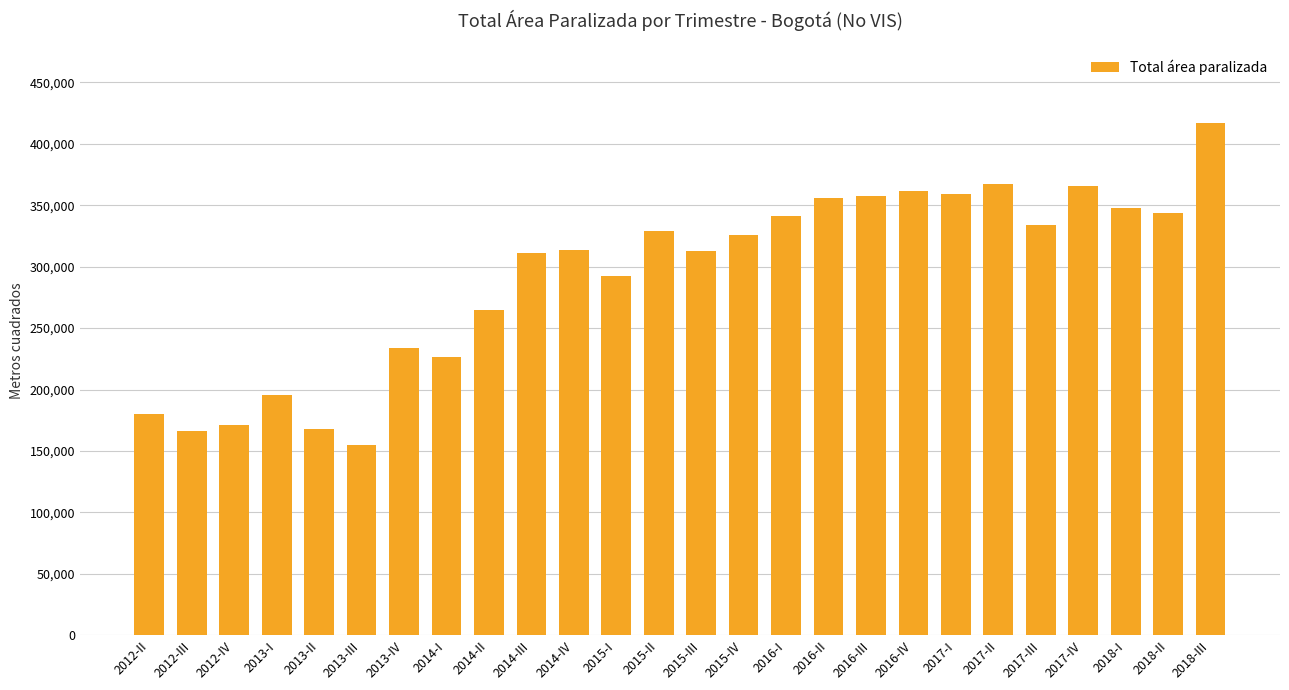

What is the minimum value shown in the chart?

154944